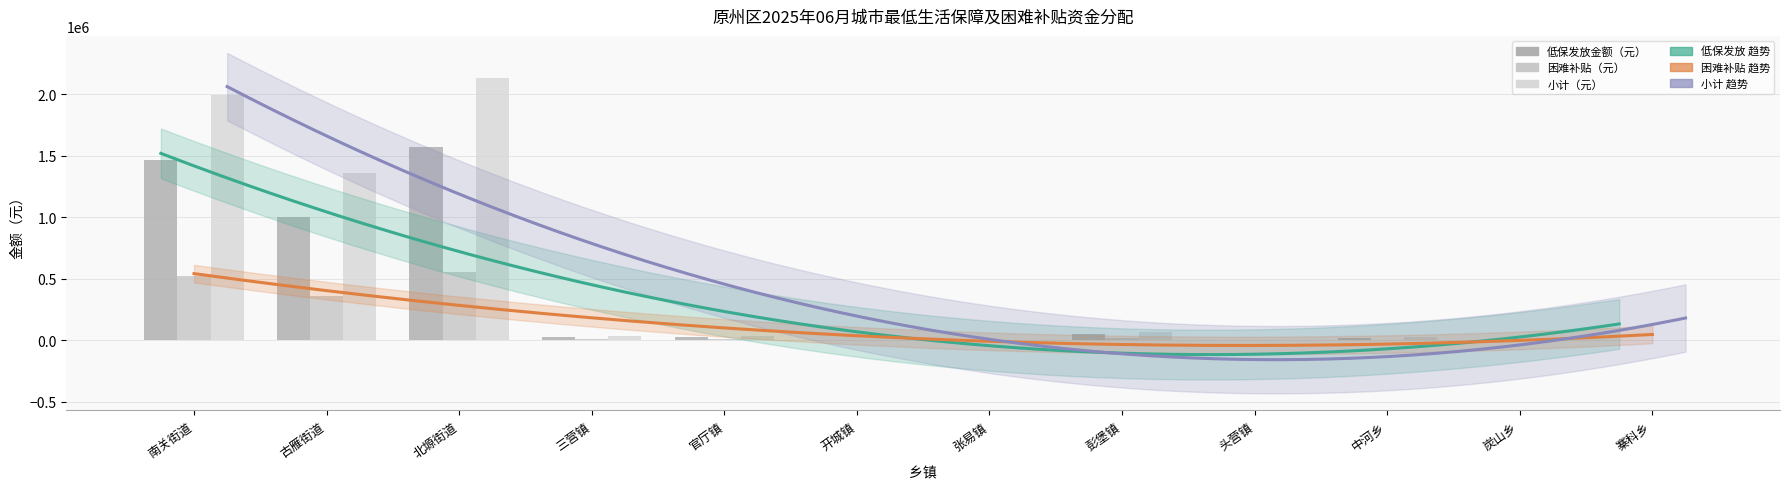

At which label does 小计（元） reach its minimum?

开城镇